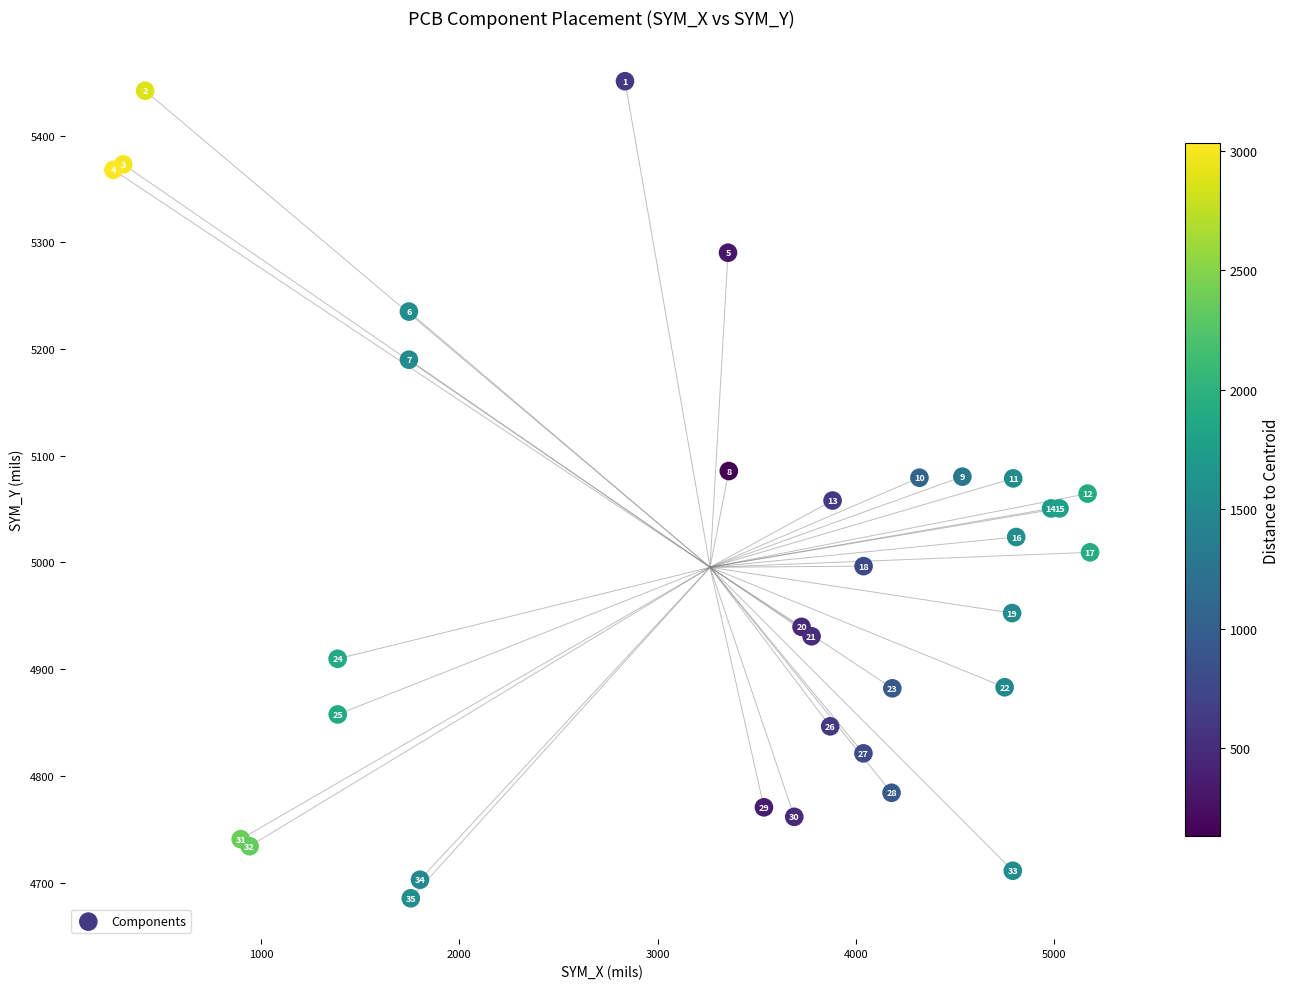

What Y value in the scatter plot is closest to 5068?

5064.5